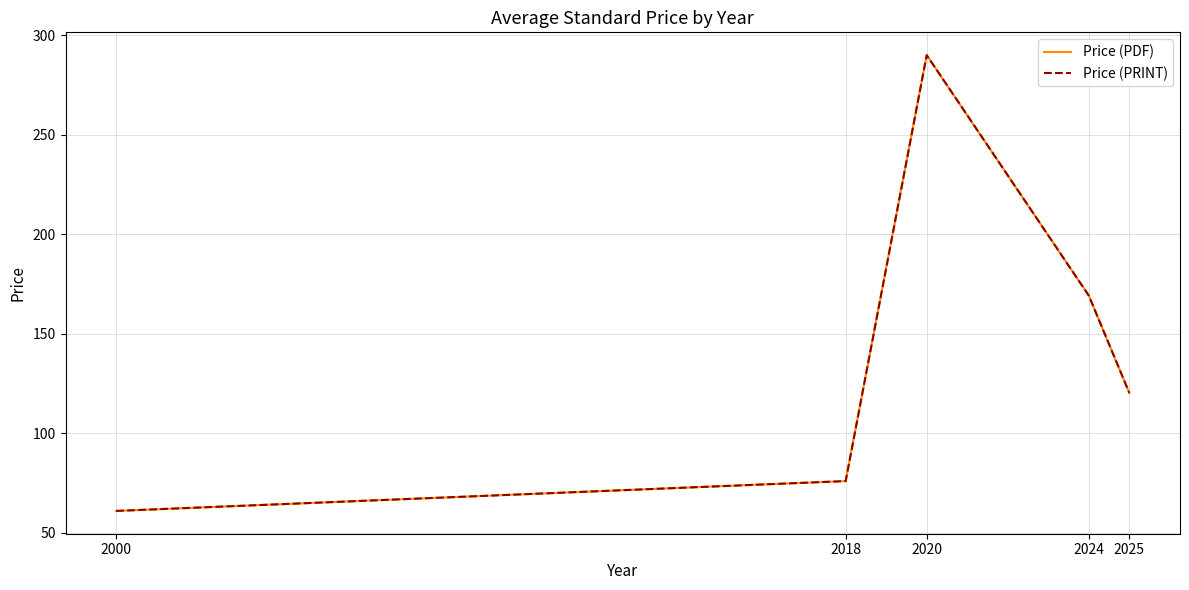

The value of Price (PRINT) at 2024 is 169.2. True or false?

True